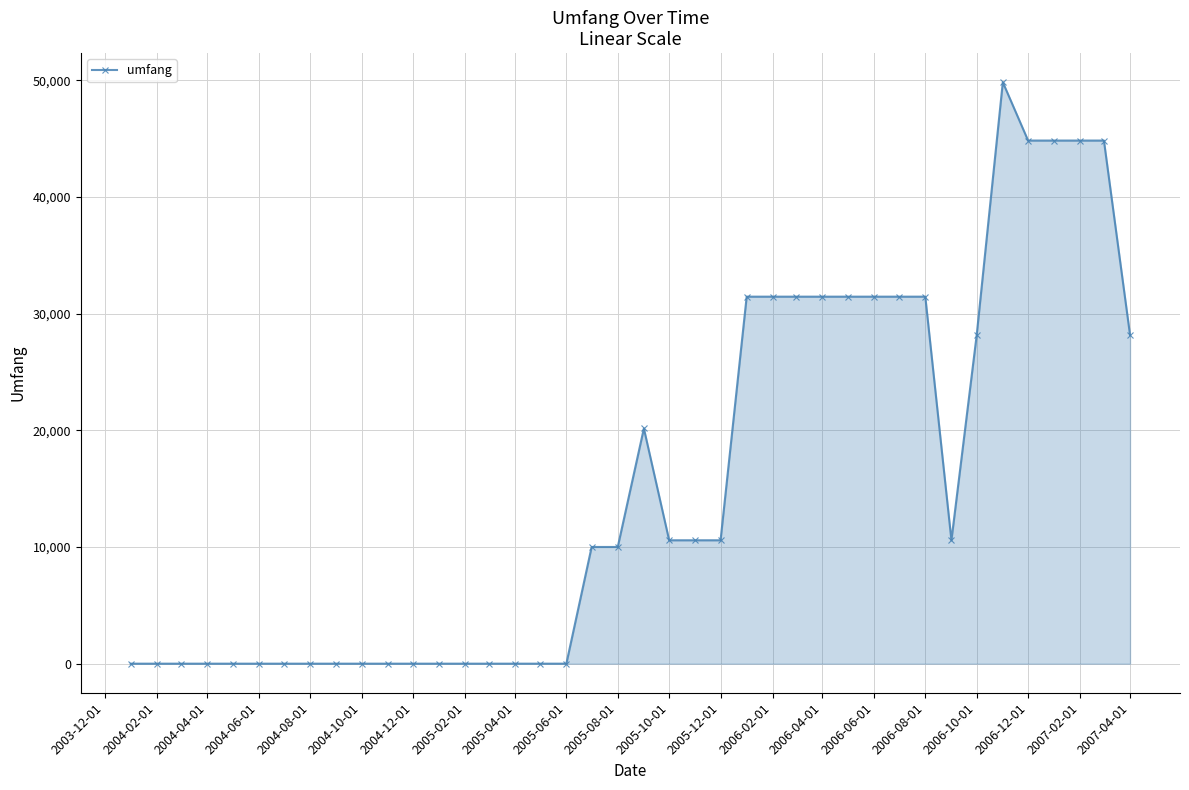

What is the greatest value displayed?

49826.7